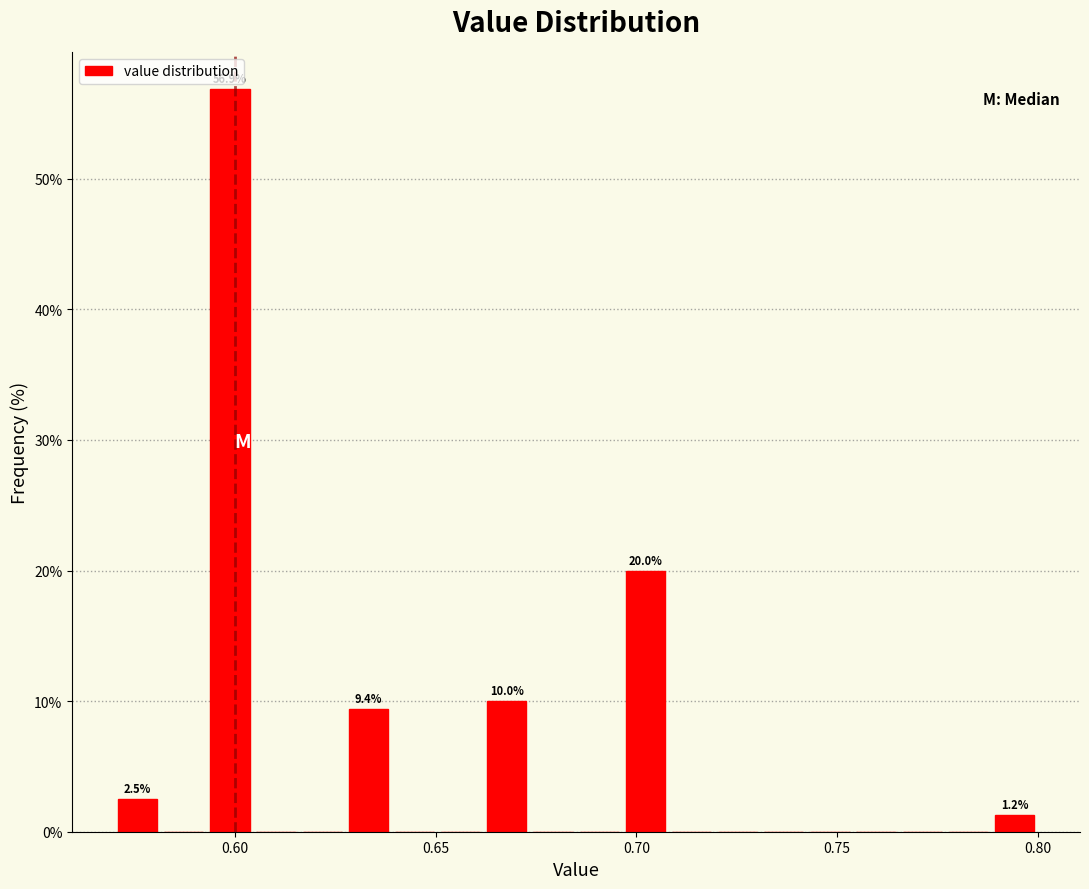

Read against the x-axis, roughly where is the centre of the tallest bar?

0.600